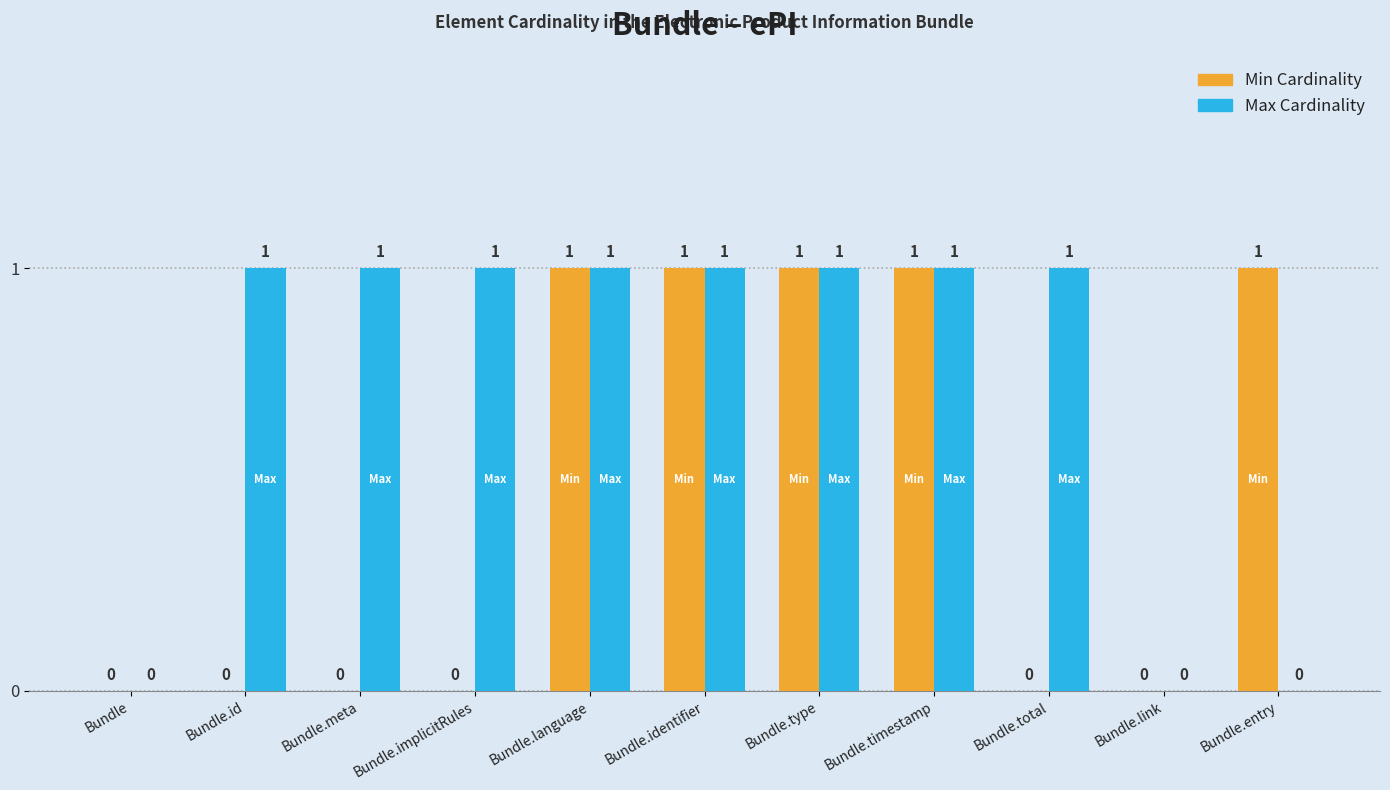

The value of Min Cardinality at Bundle.id is 0. True or false?

True